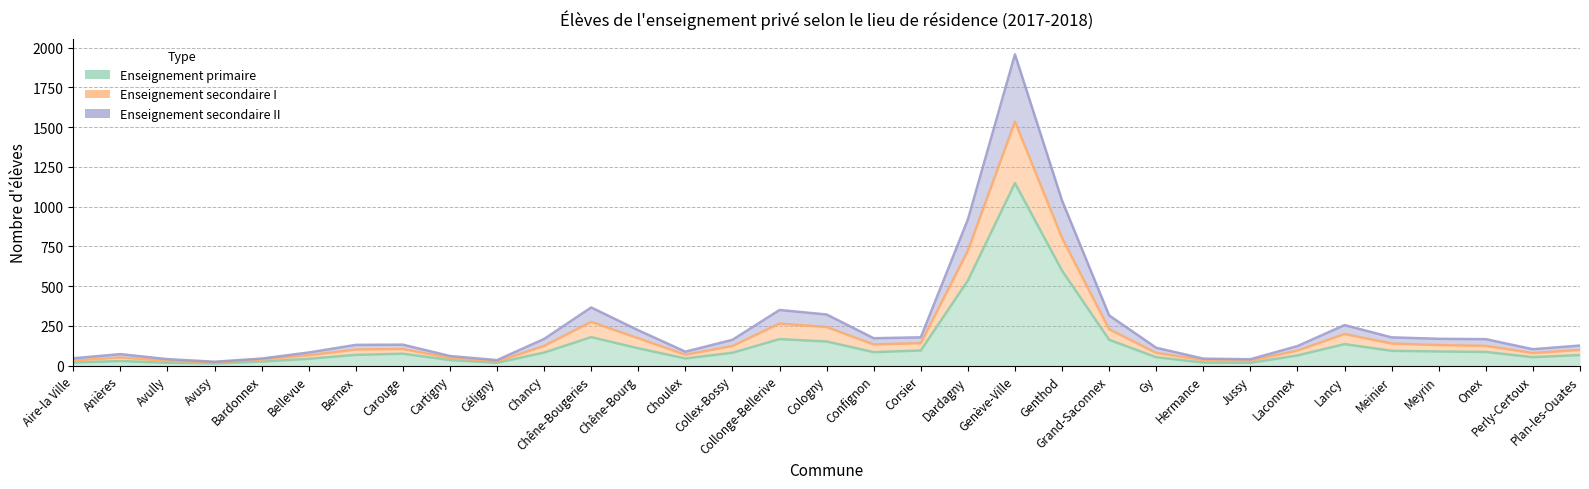

In Enseignement secondaire I, how many points are lower than both neighbors (excluding endpoints)?

9